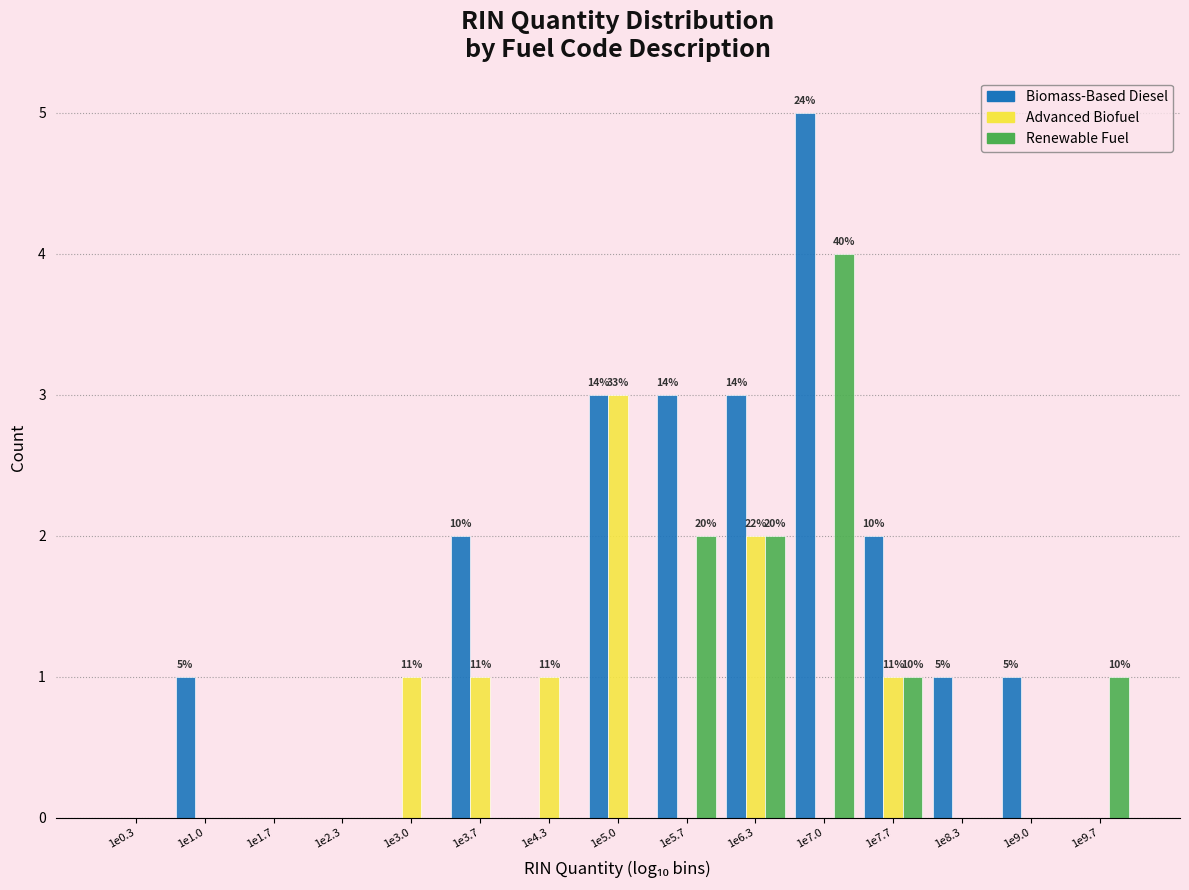

What is the maximum value for Advanced Biofuel?

3